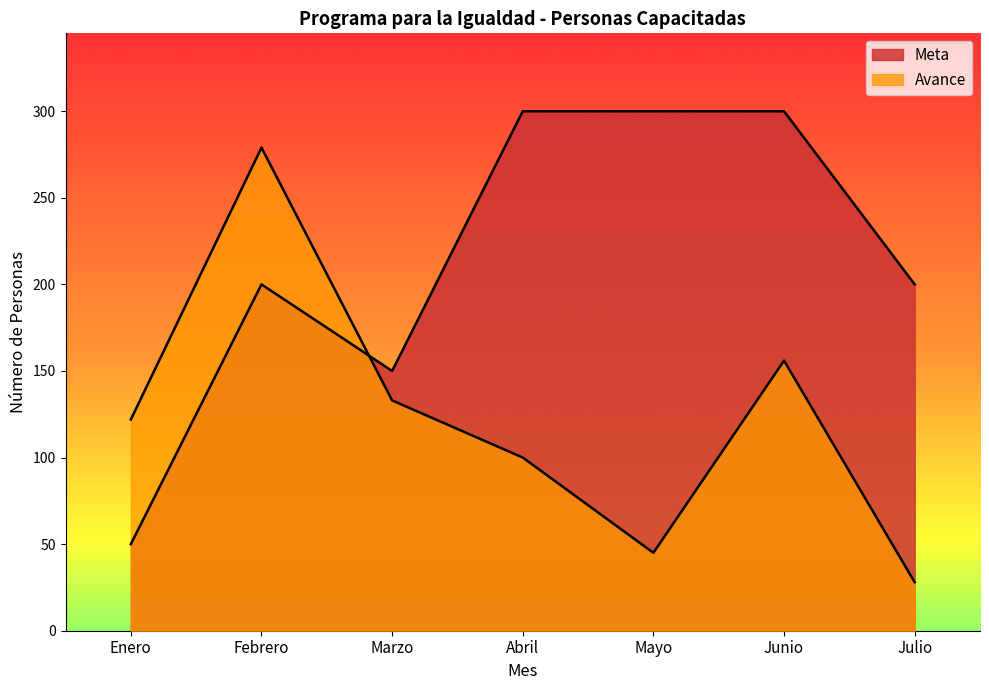

What is the label of the 4th point from the right?

Abril